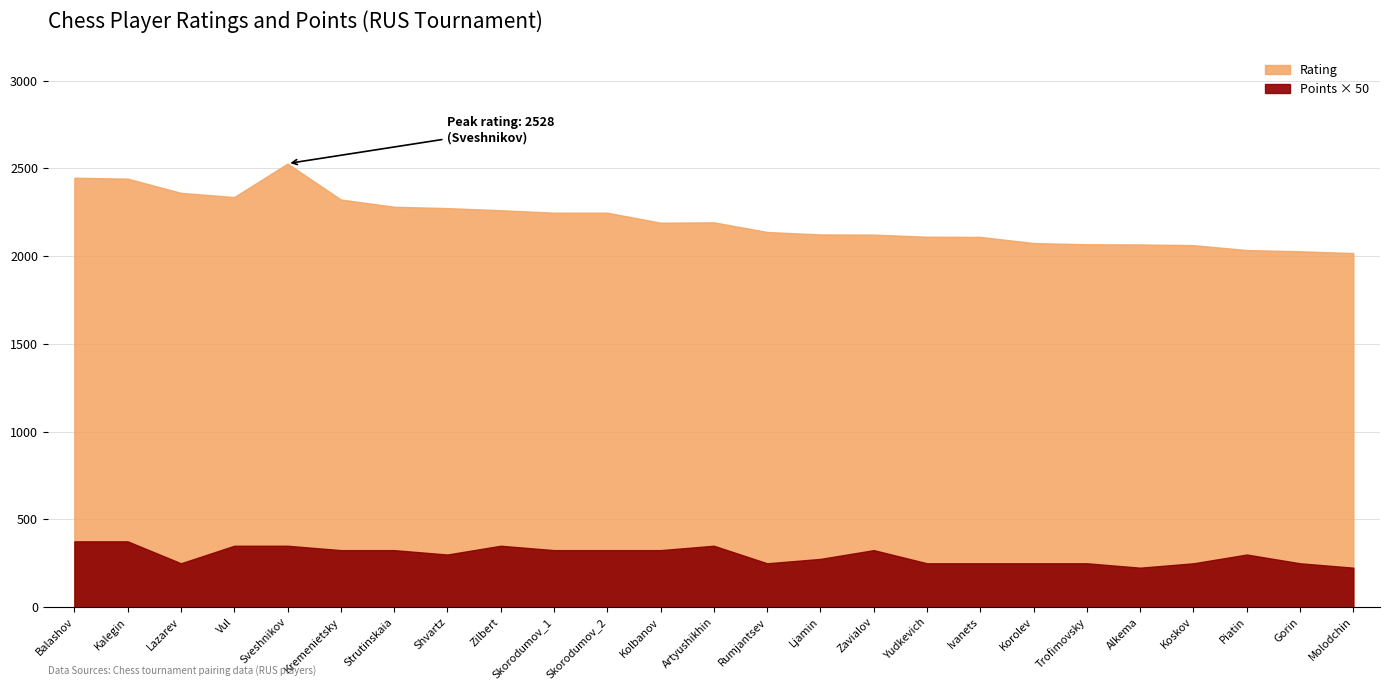

How many values in the Rating series exceed 2191?

12